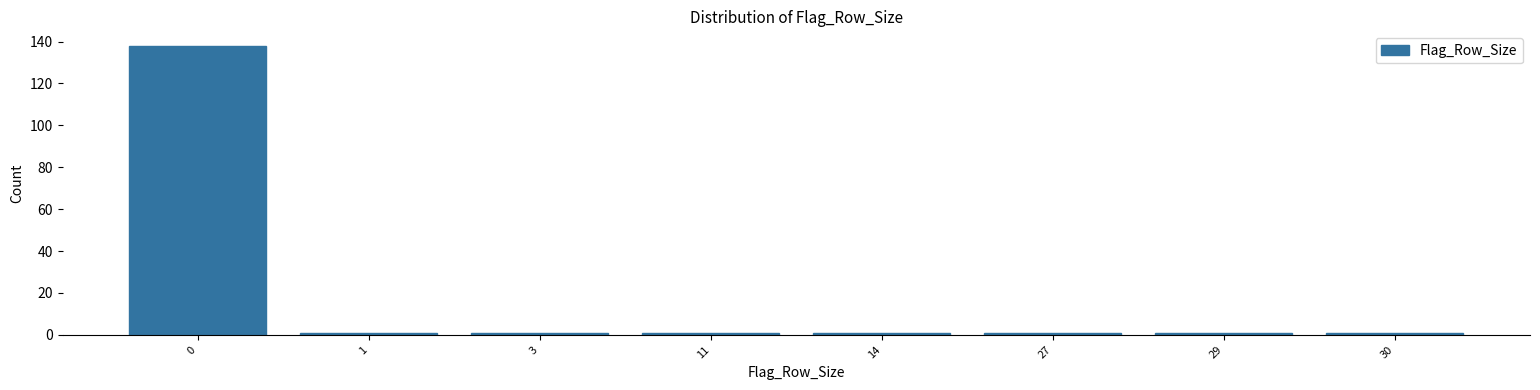

Reading left to right, what are all the values shown in this chart?

0=138	1=1	3=1	11=1	14=1	27=1	29=1	30=1